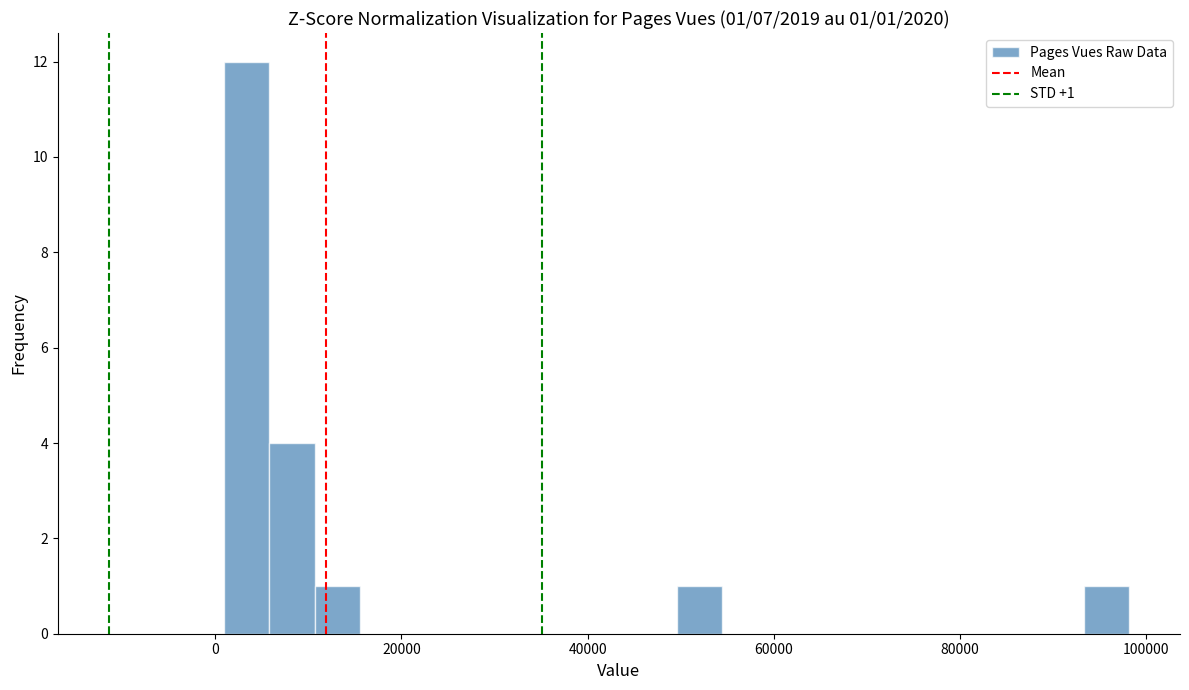

Read against the x-axis, roughly where is the centre of the tallest bar?

4000